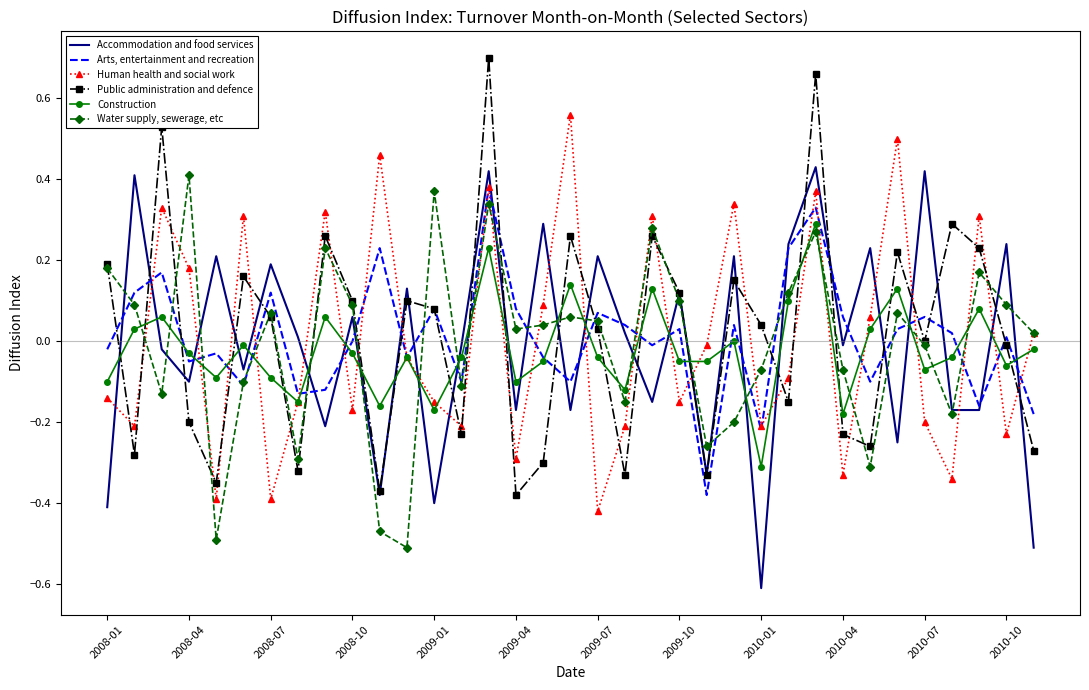

List the series in order of their peak value, highest first.

Public administration and defence, Human health and social work, Accommodation and food services, Water supply, sewerage, etc, Arts, entertainment and recreation, Construction